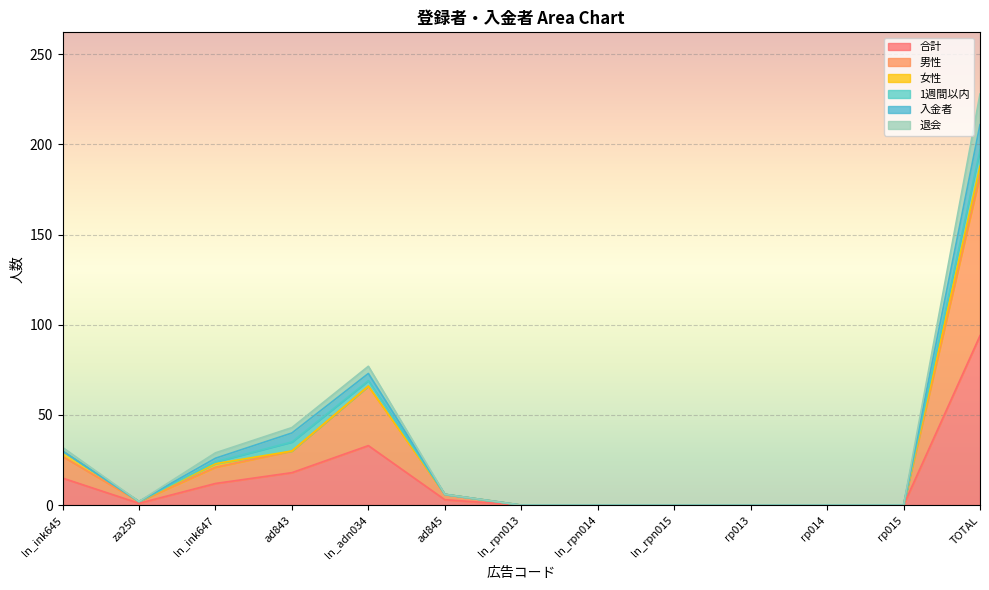

At how many categories does at least one series exceed 36?

3